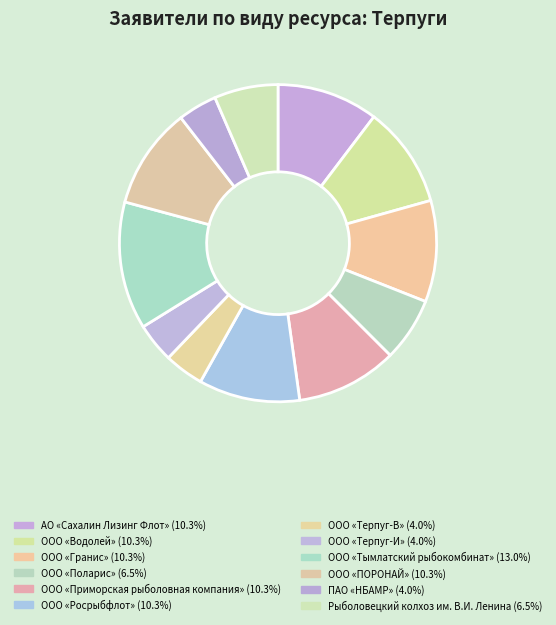

To the nearest percent, what percentage of the pie is АО «Сахалин Лизинг Флот»?

10%